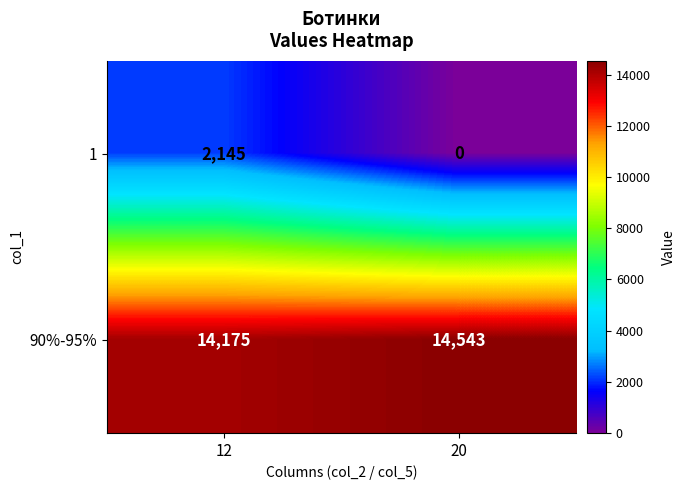

Reading left to right, extract all data points from this chart.

1: 2145	0
90%-95%: 14175	14543